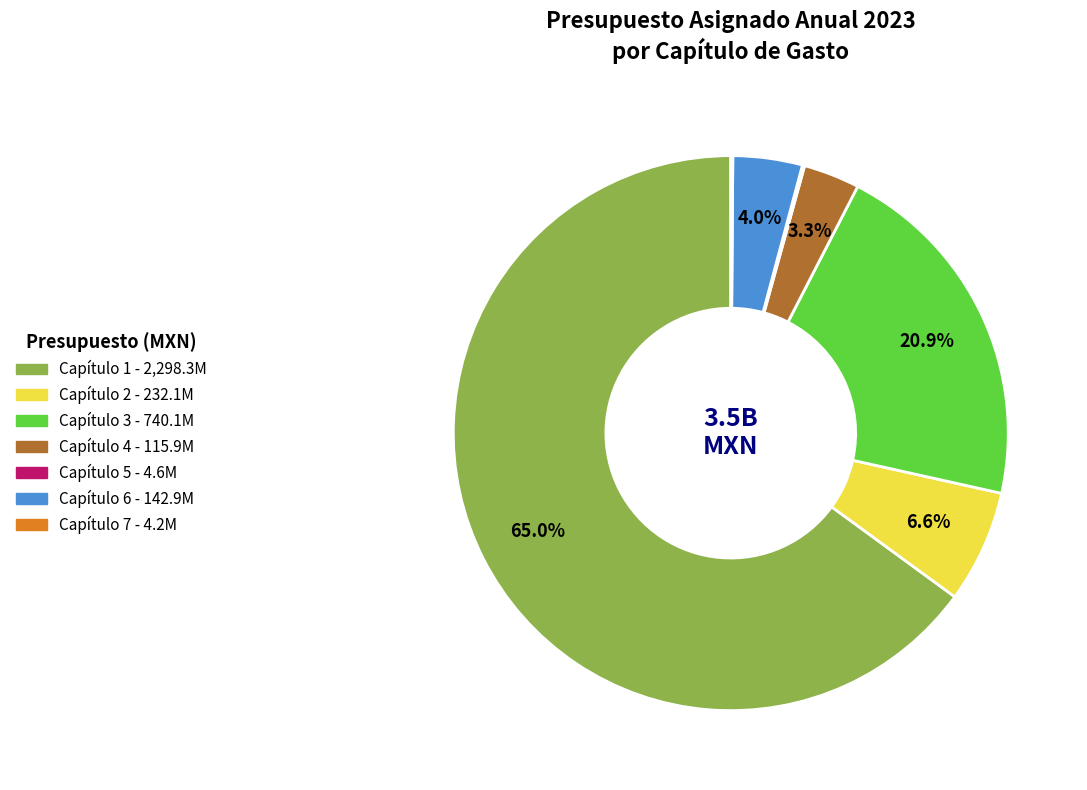

How much of the chart is everything except Capítulo 1?

35.0%